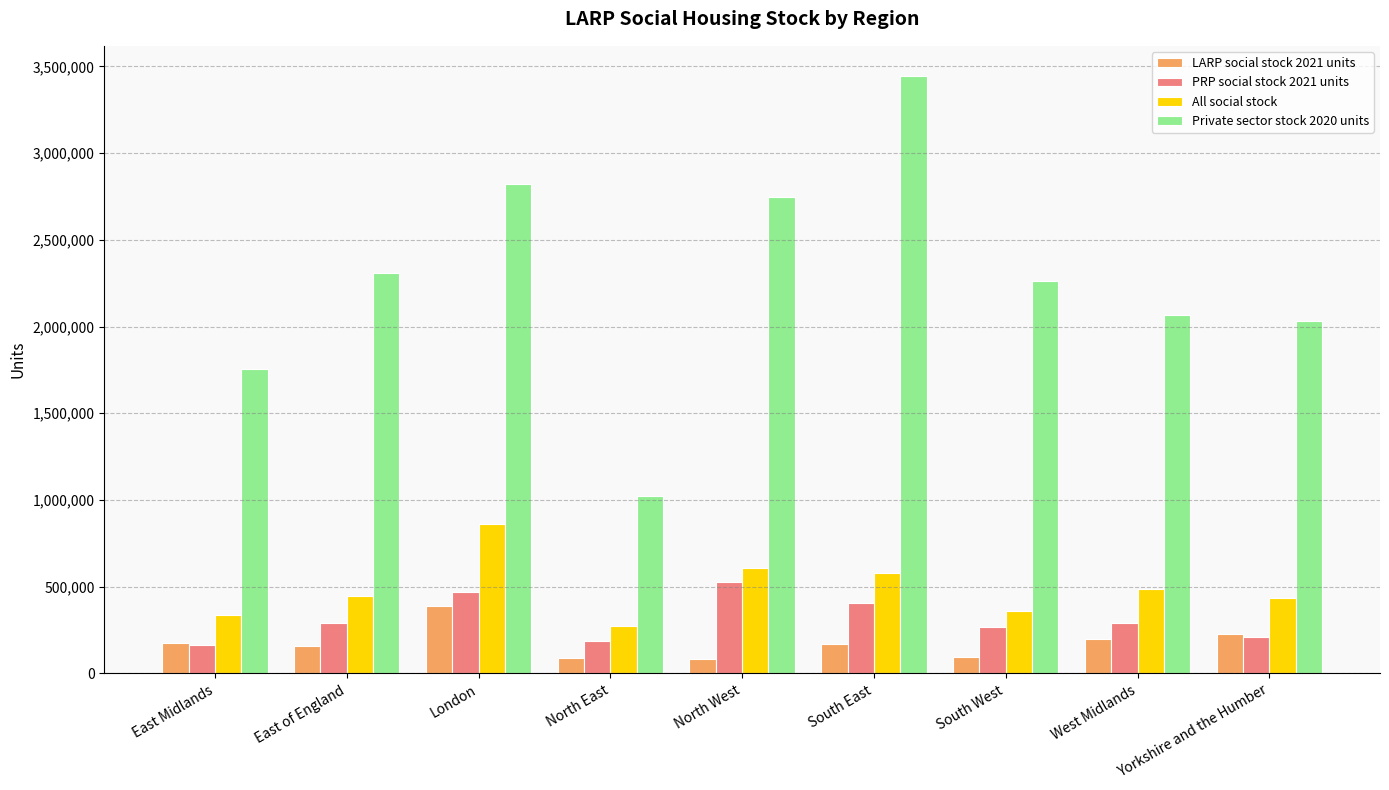

What is the difference between the second highest and minimum values in the PRP social stock 2021 units series?

307765